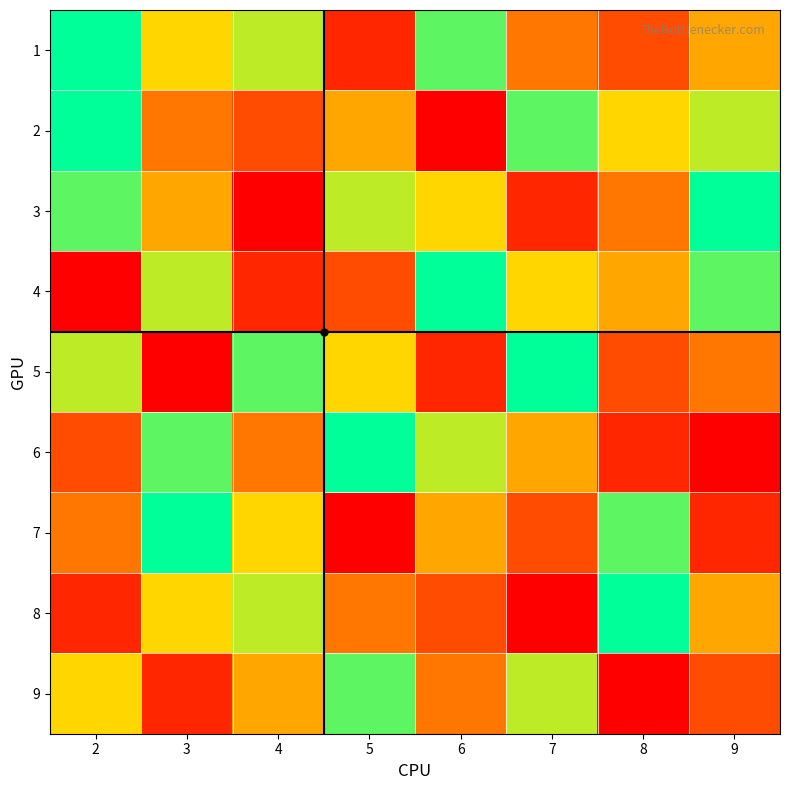

List the series in order of their peak value, highest first.

1, 2, 3, 4, 5, 6, 7, 8, 9